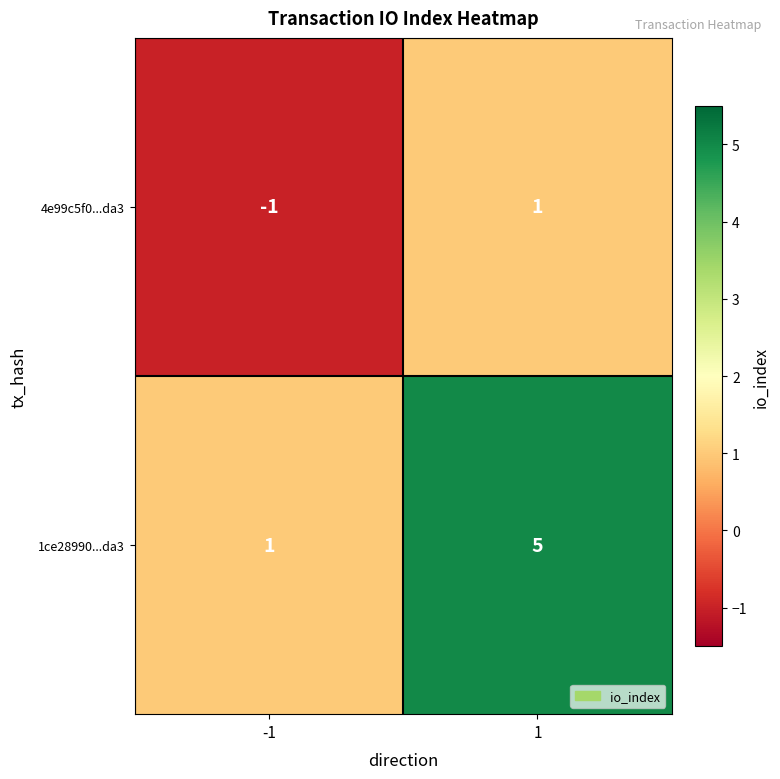

At which category does the chart reach its minimum across all series?

-1